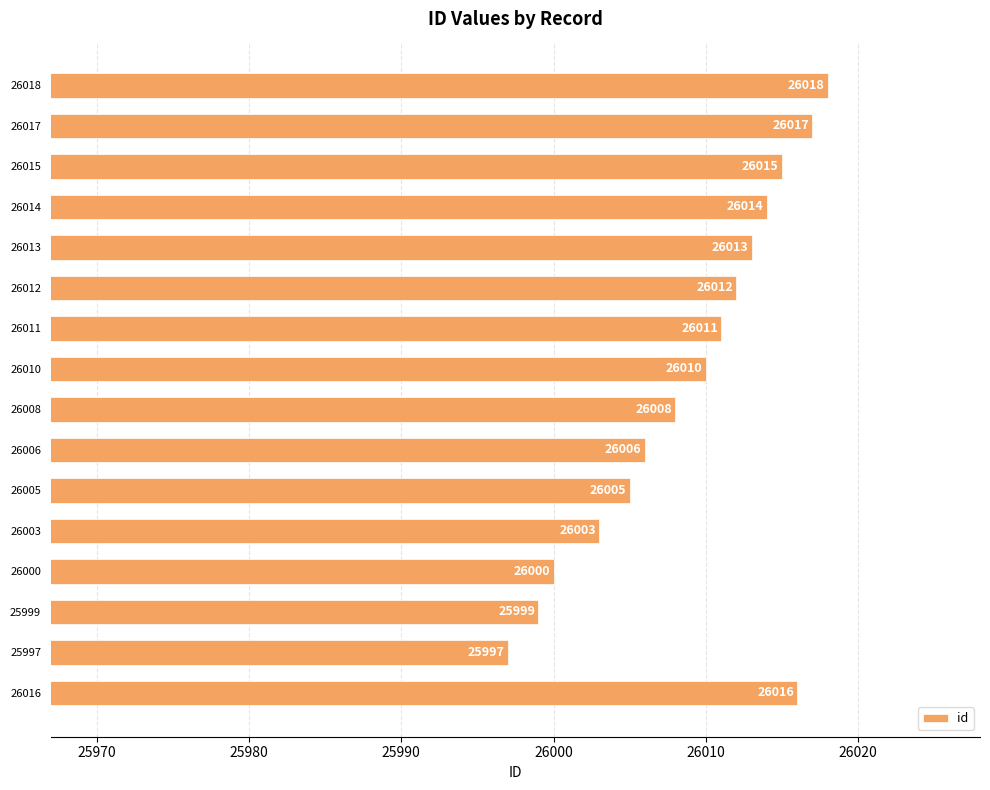

Reading top to bottom, transcribe all the data shown in this chart.

26018	26017	26015	26014	26013	26012	26011	26010	26008	26006	26005	26003	26000	25999	25997	26016